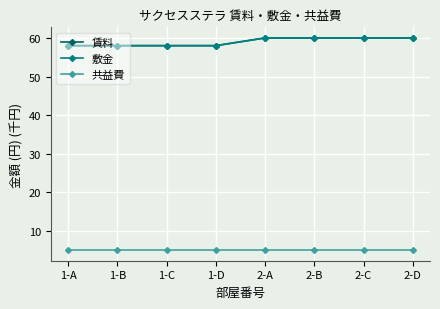

Is this an area chart (filled region under the line)?

No